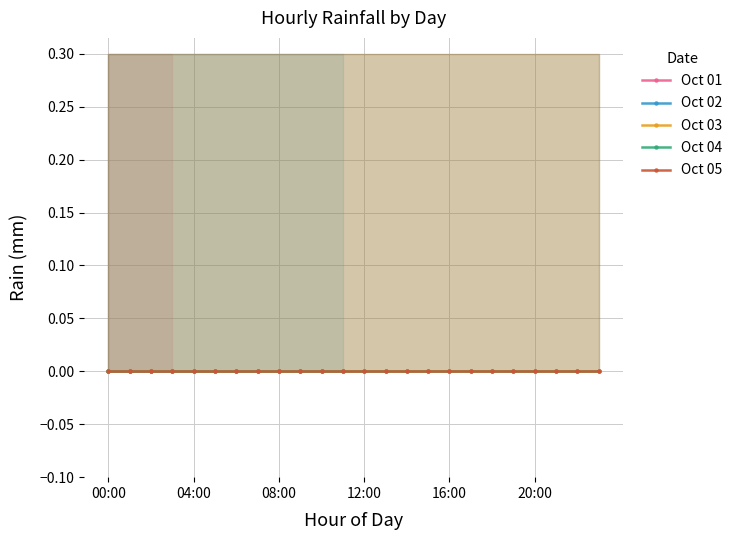

Which series has the largest total across all categories?

Oct 03